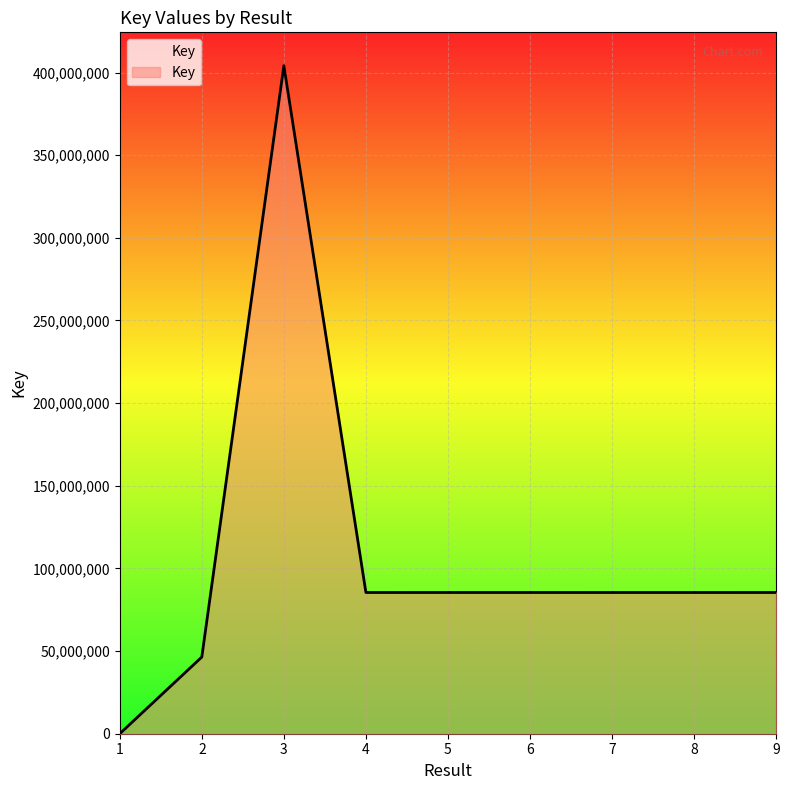

Is it true that the value at 4 is 145501310?

False